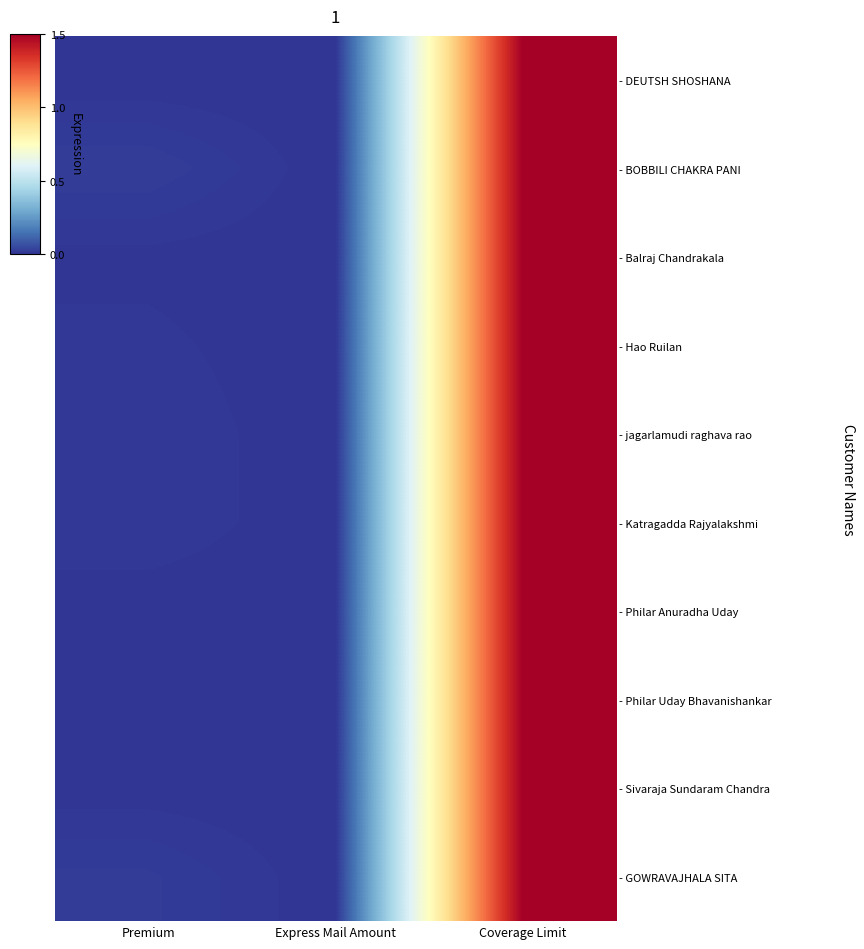

How many distinct data groups are displayed?

10